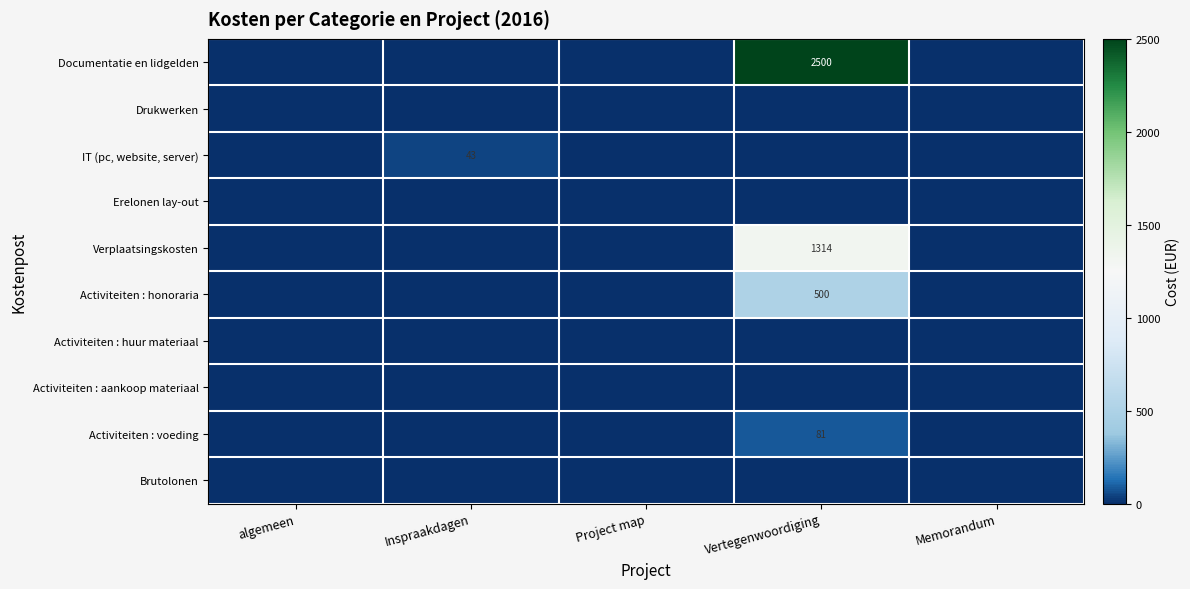

Is it true that Verplaatsingskosten equals 828 at Vertegenwoordiging?

False